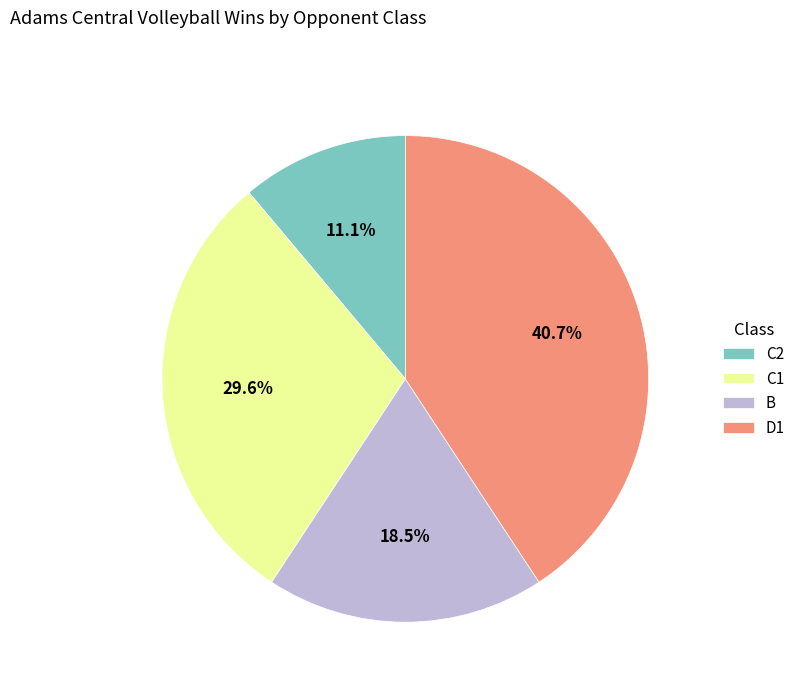

What is the ratio of the value at C2 to the value at B?

0.6